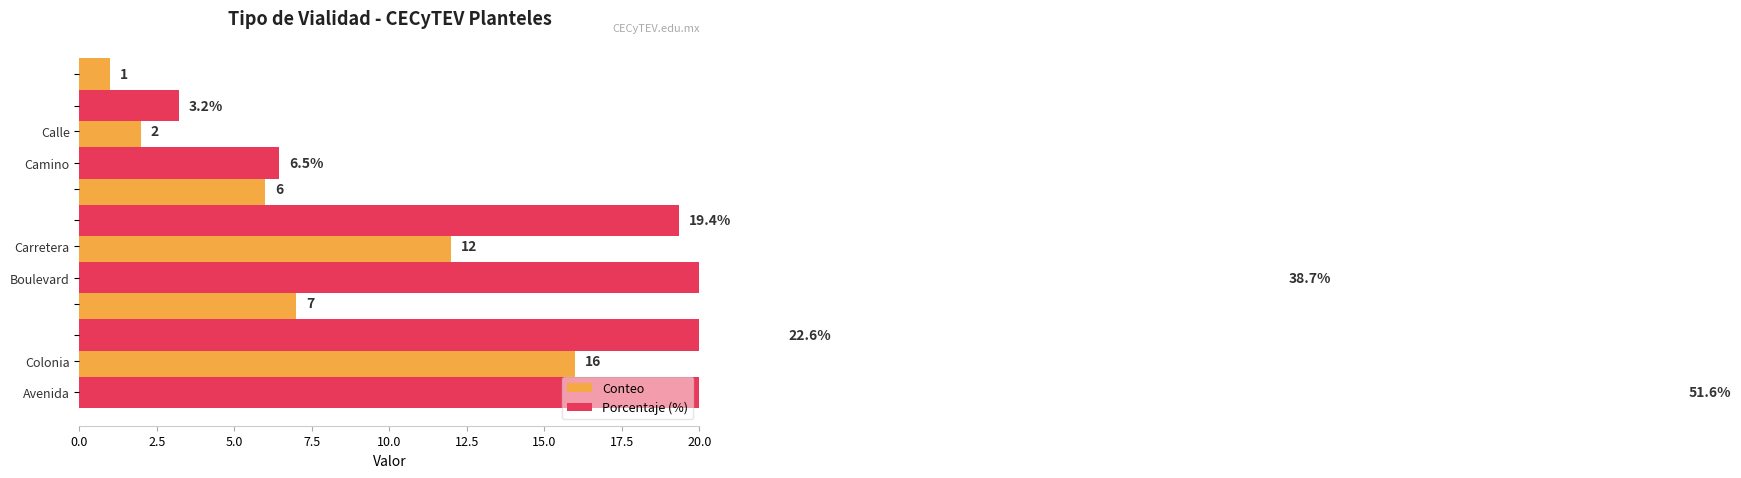

How many values in the Porcentaje (%) series are below 22?

3